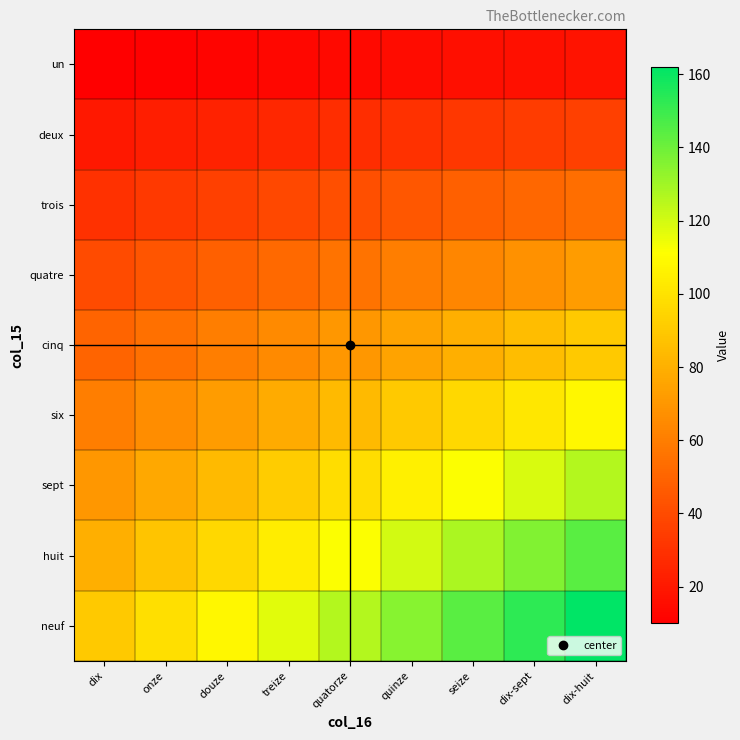

List the series in order of their peak value, lowest first.

un, deux, trois, quatre, cinq, six, sept, huit, neuf